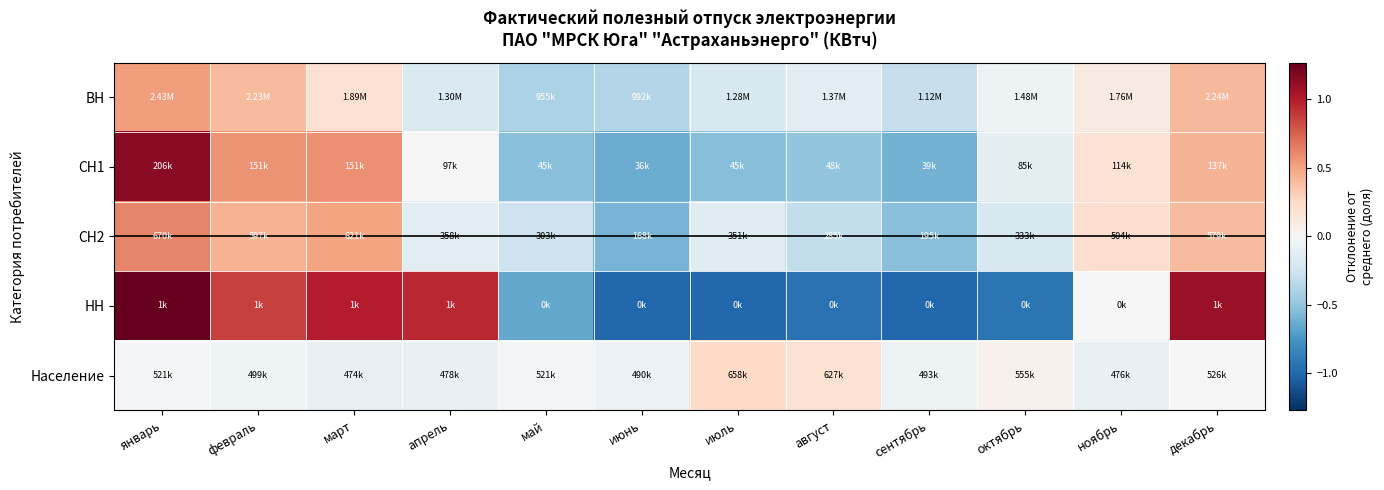

What is the difference between the highest and lowest values at июль?

1.2